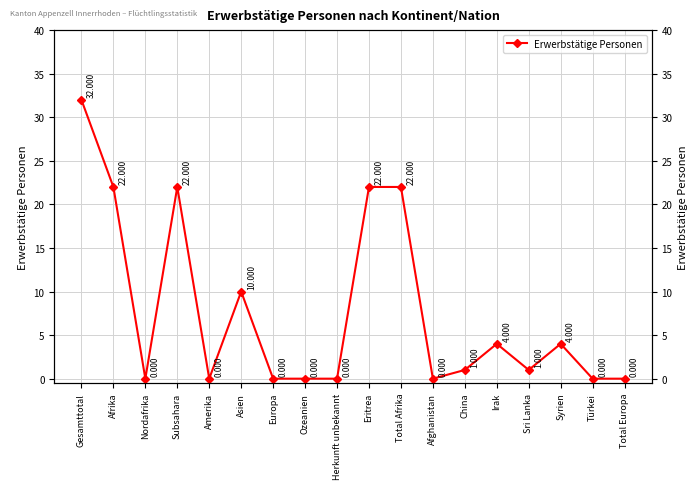

The value at Herkunft unbekannt is 0. True or false?

True